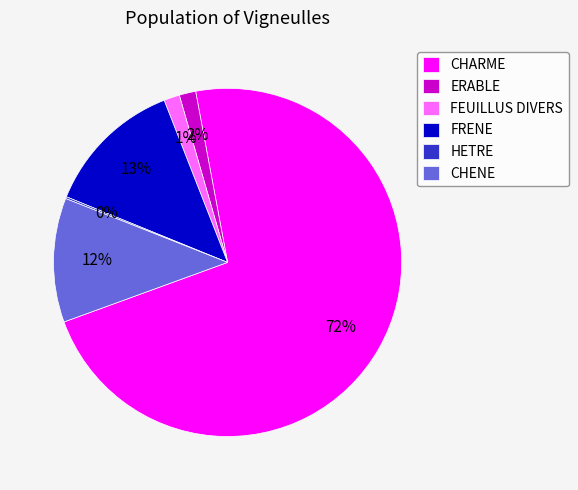

To the nearest percent, what portion does CHARME represent?

72%